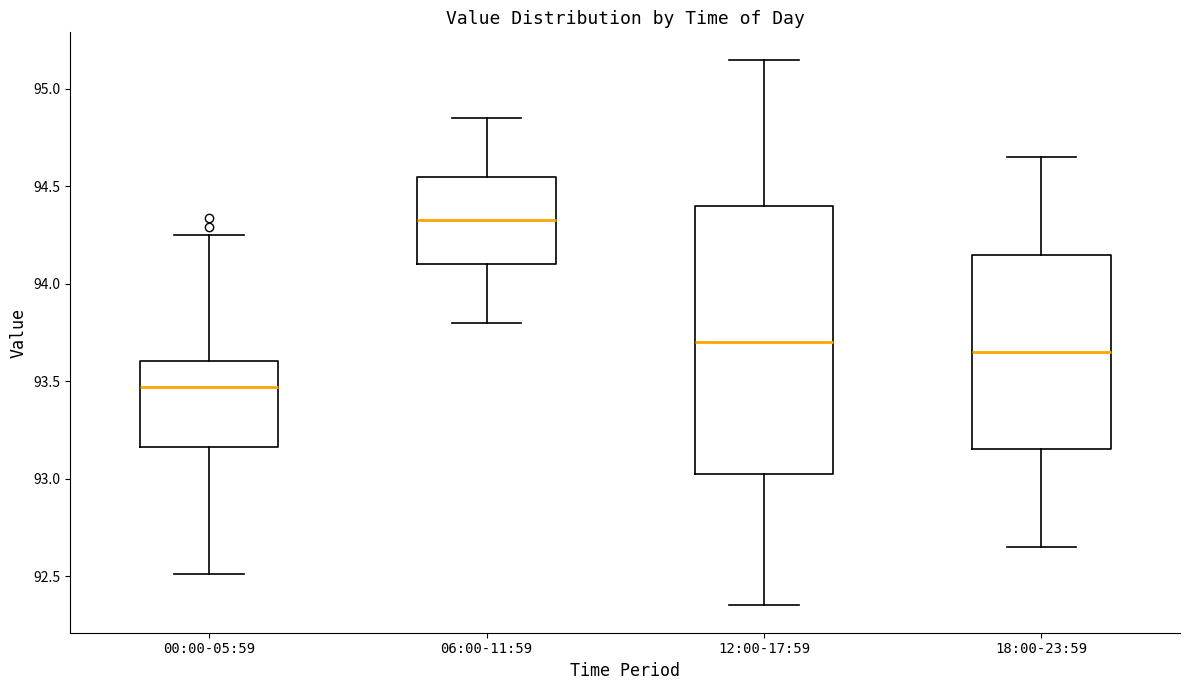

Which box has the highest median line?

06:00-11:59